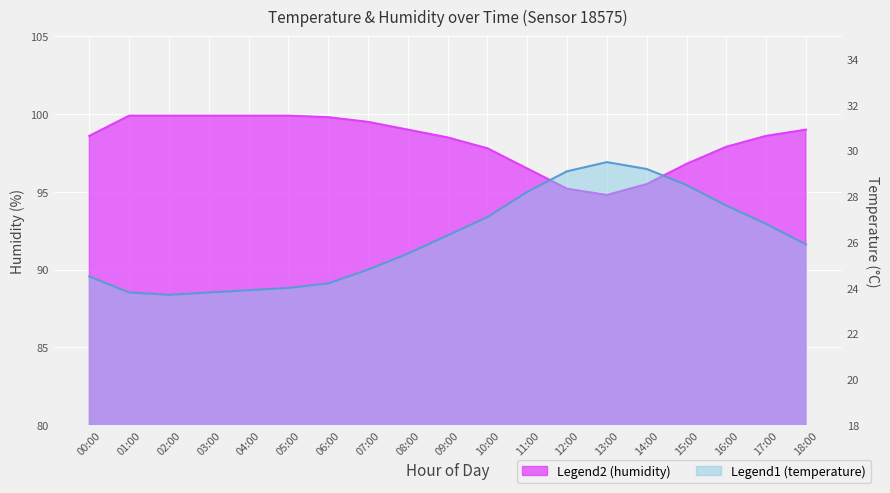

Which has a higher value, 09:00 or 06:00?

06:00